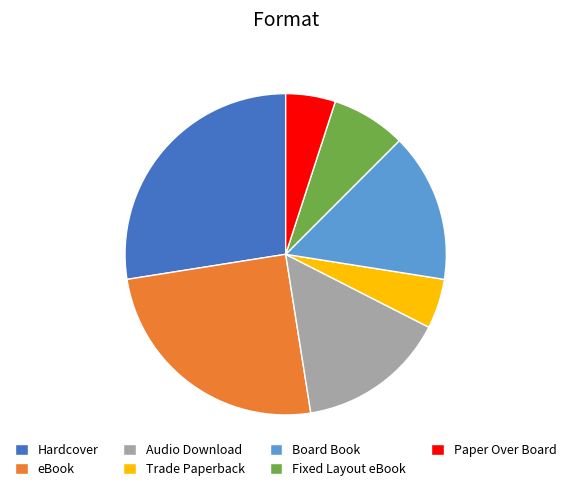

The Audio Download slice represents 1% of the pie. True or false?

False